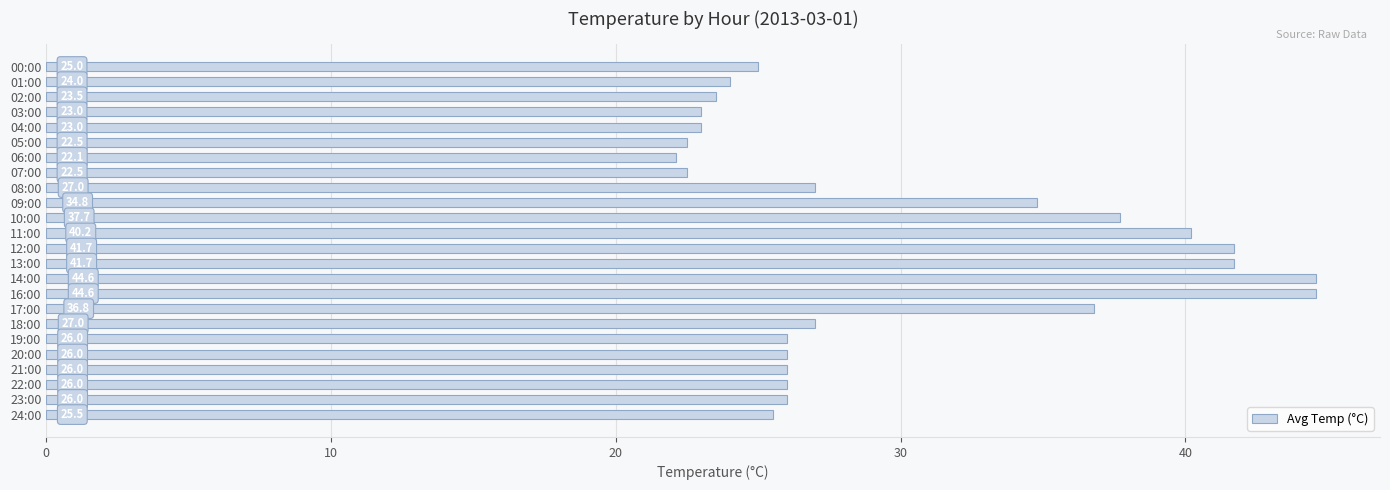

Which label corresponds to the smallest value in the chart?

06:00